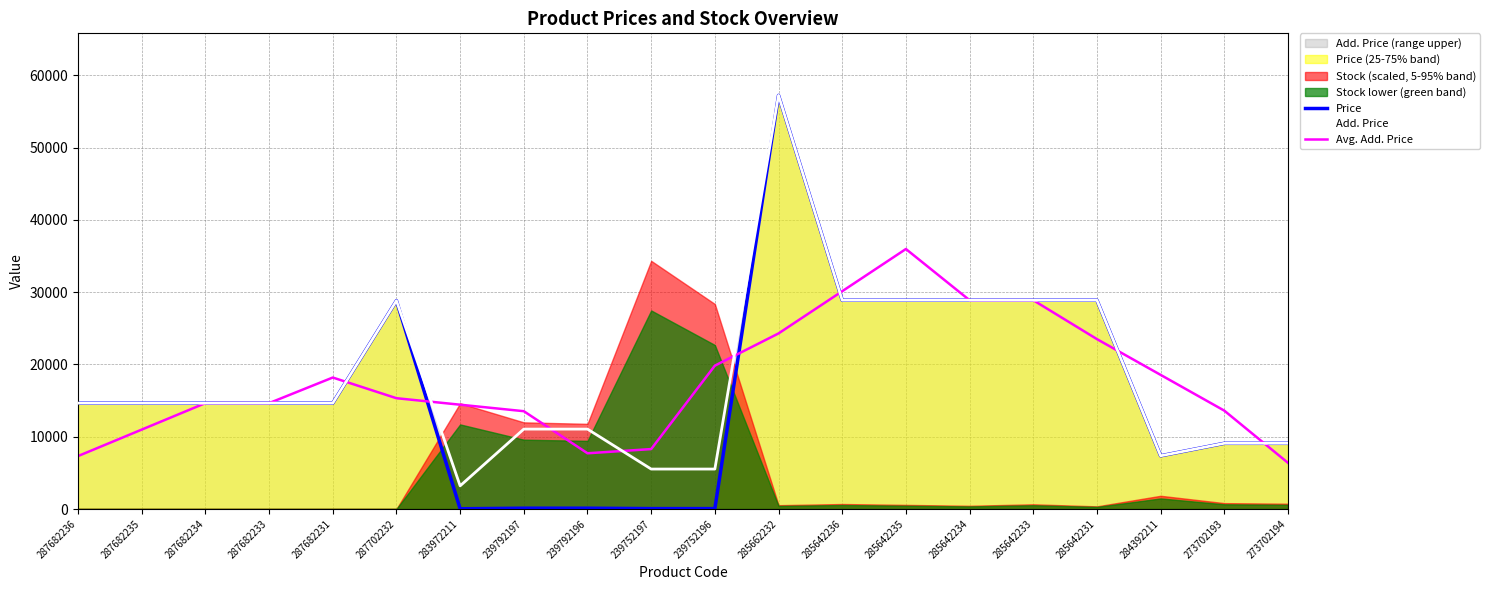

How many lines are shown in the chart?

3